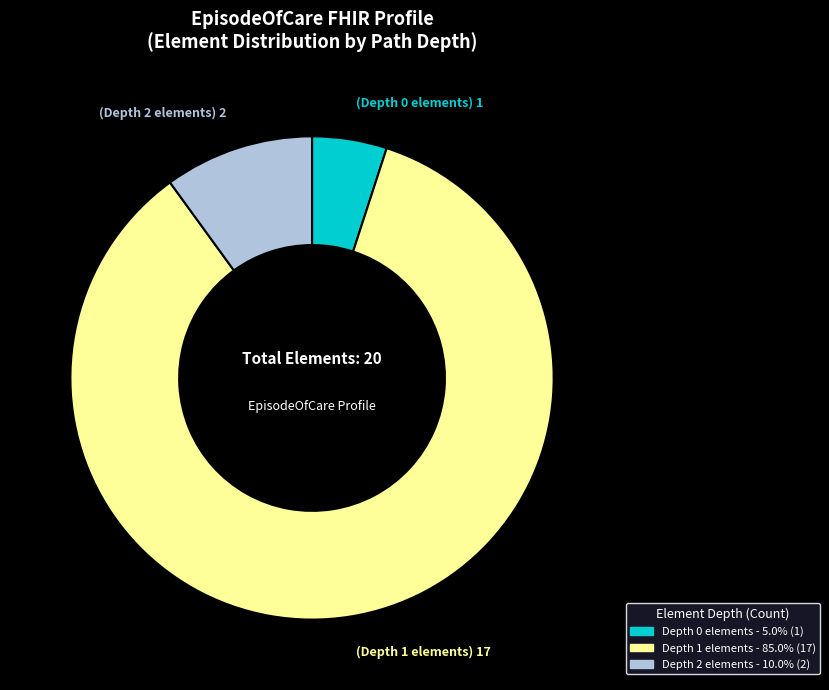

Is there any slice that represents more than half of the pie?

Yes